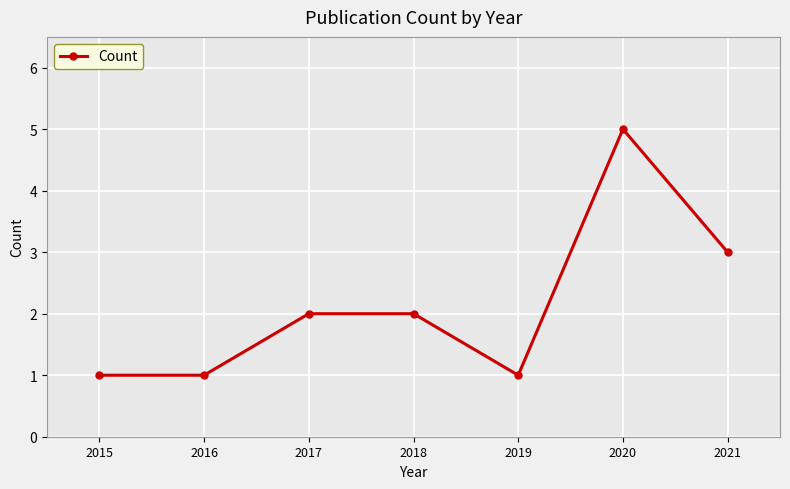

True or false: the data has more than 2 interior local peaks.

False